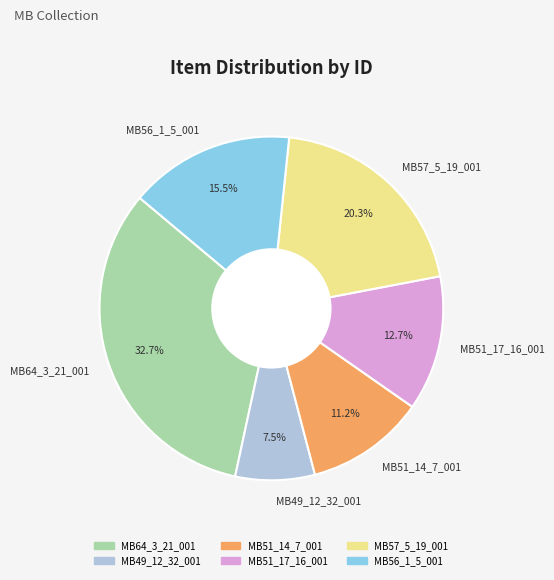

Is MB56_1_5_001 the majority of the pie?

No